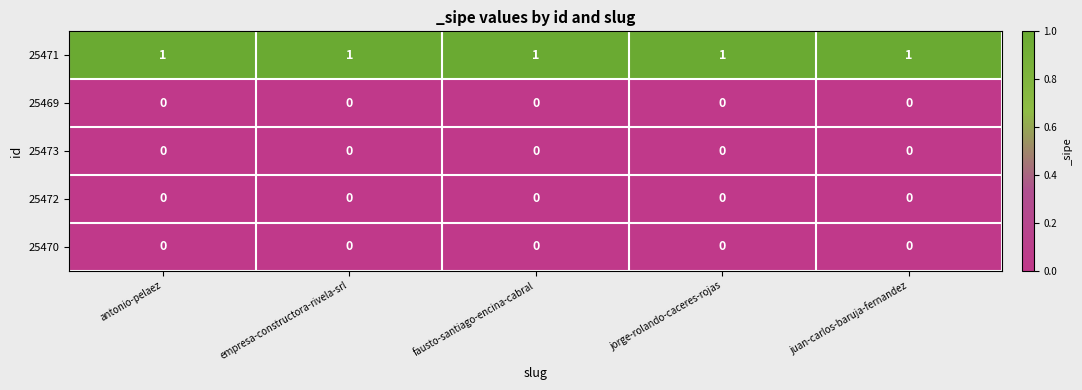

What is the sum of all 25471 values?

5